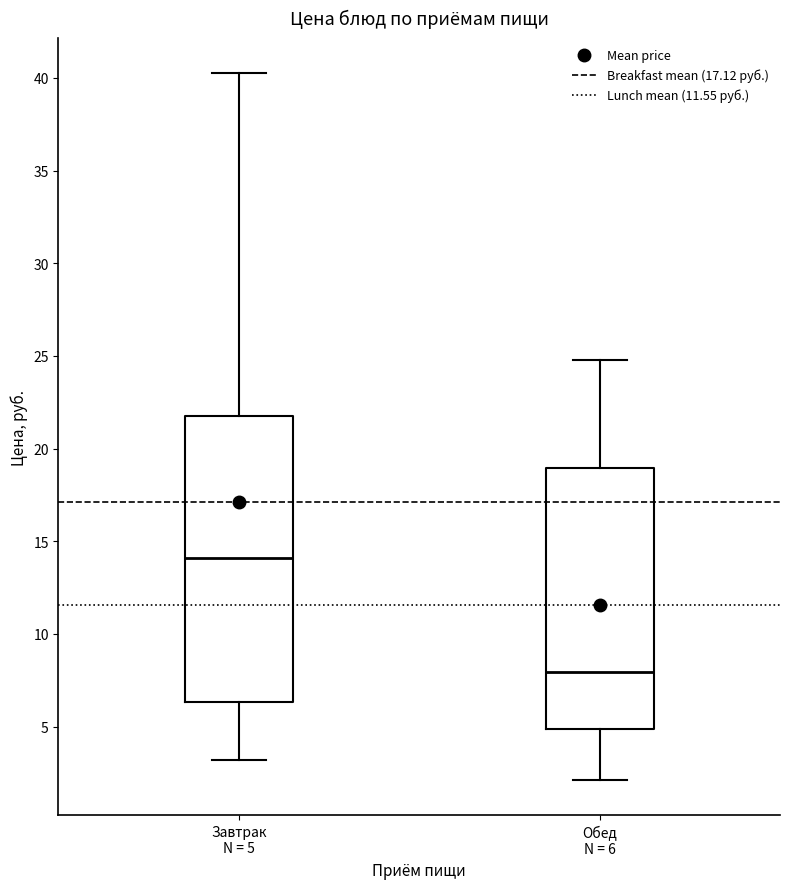

Which box has the highest median line?

Завтрак N = 5